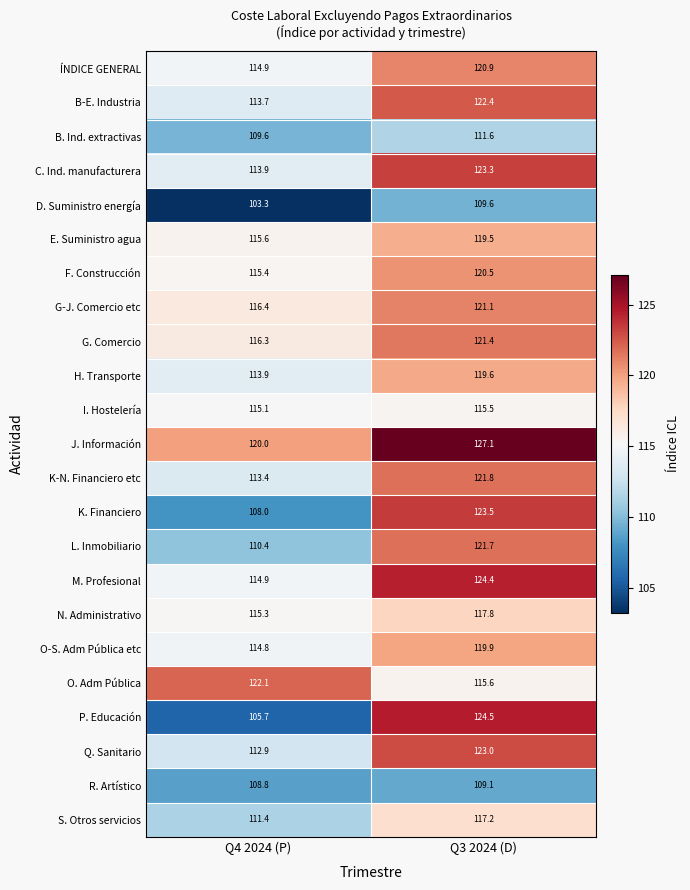

List the series in order of their peak value, highest first.

J. Información, P. Educación, M. Profesional, K. Financiero, C. Ind. manufacturera, Q. Sanitario, B-E. Industria, O. Adm Pública, K-N. Financiero etc, L. Inmobiliario, G. Comercio, G-J. Comercio etc, ÍNDICE GENERAL, F. Construcción, O-S. Adm Pública etc, H. Transporte, E. Suministro agua, N. Administrativo, S. Otros servicios, I. Hostelería, B. Ind. extractivas, D. Suministro energía, R. Artístico